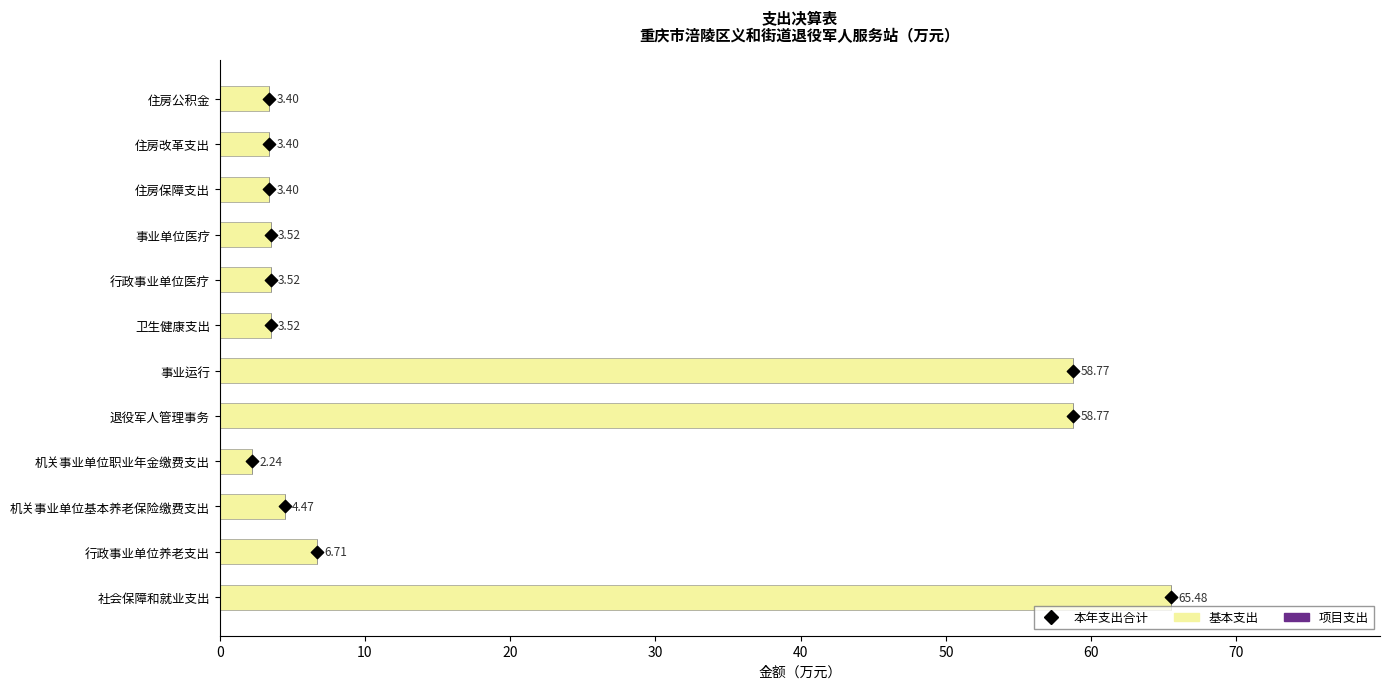

Which series has the largest total across all categories?

基本支出